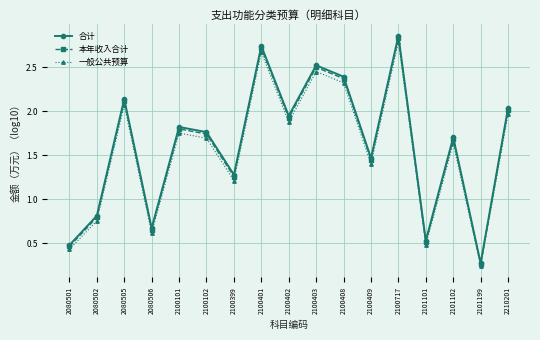

What is the sum of all 本年收入合计 values?

27.1